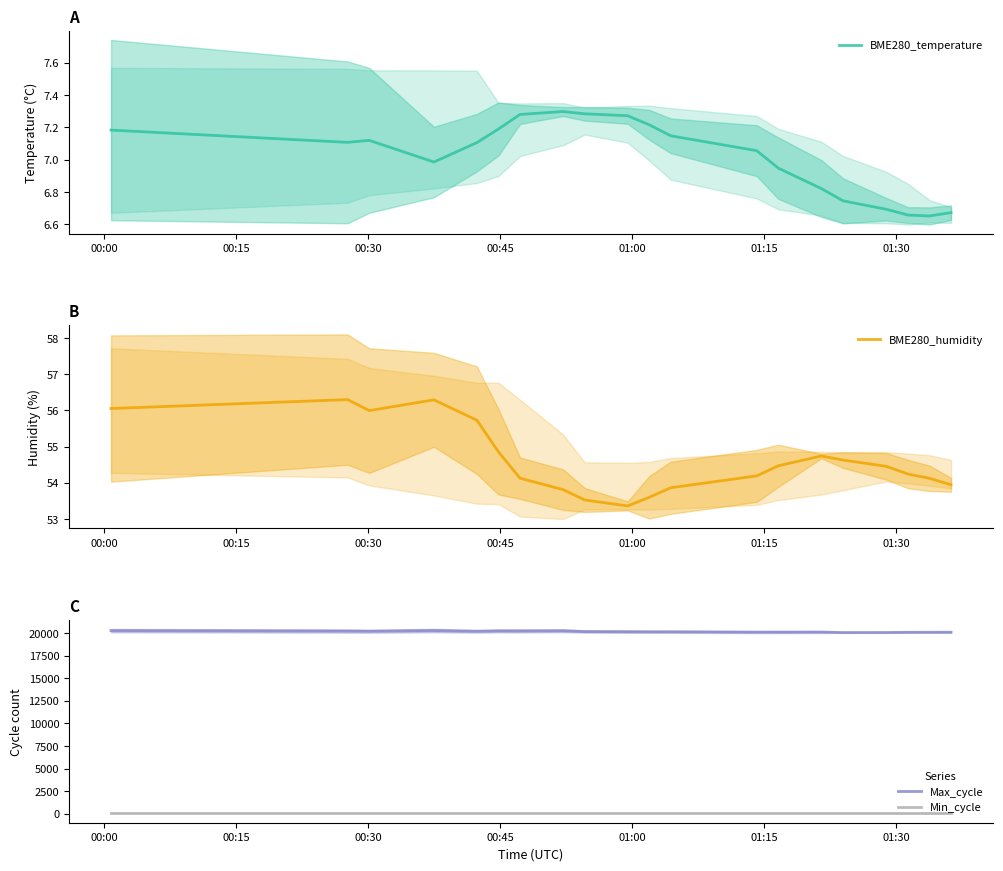

Does the chart display data point markers on the line(s)?

No